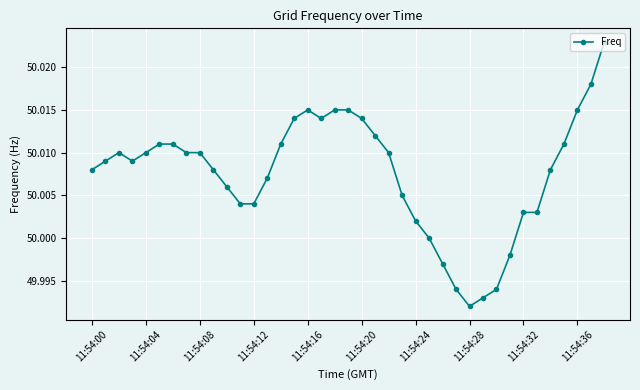

How many distinct data groups are displayed?

1